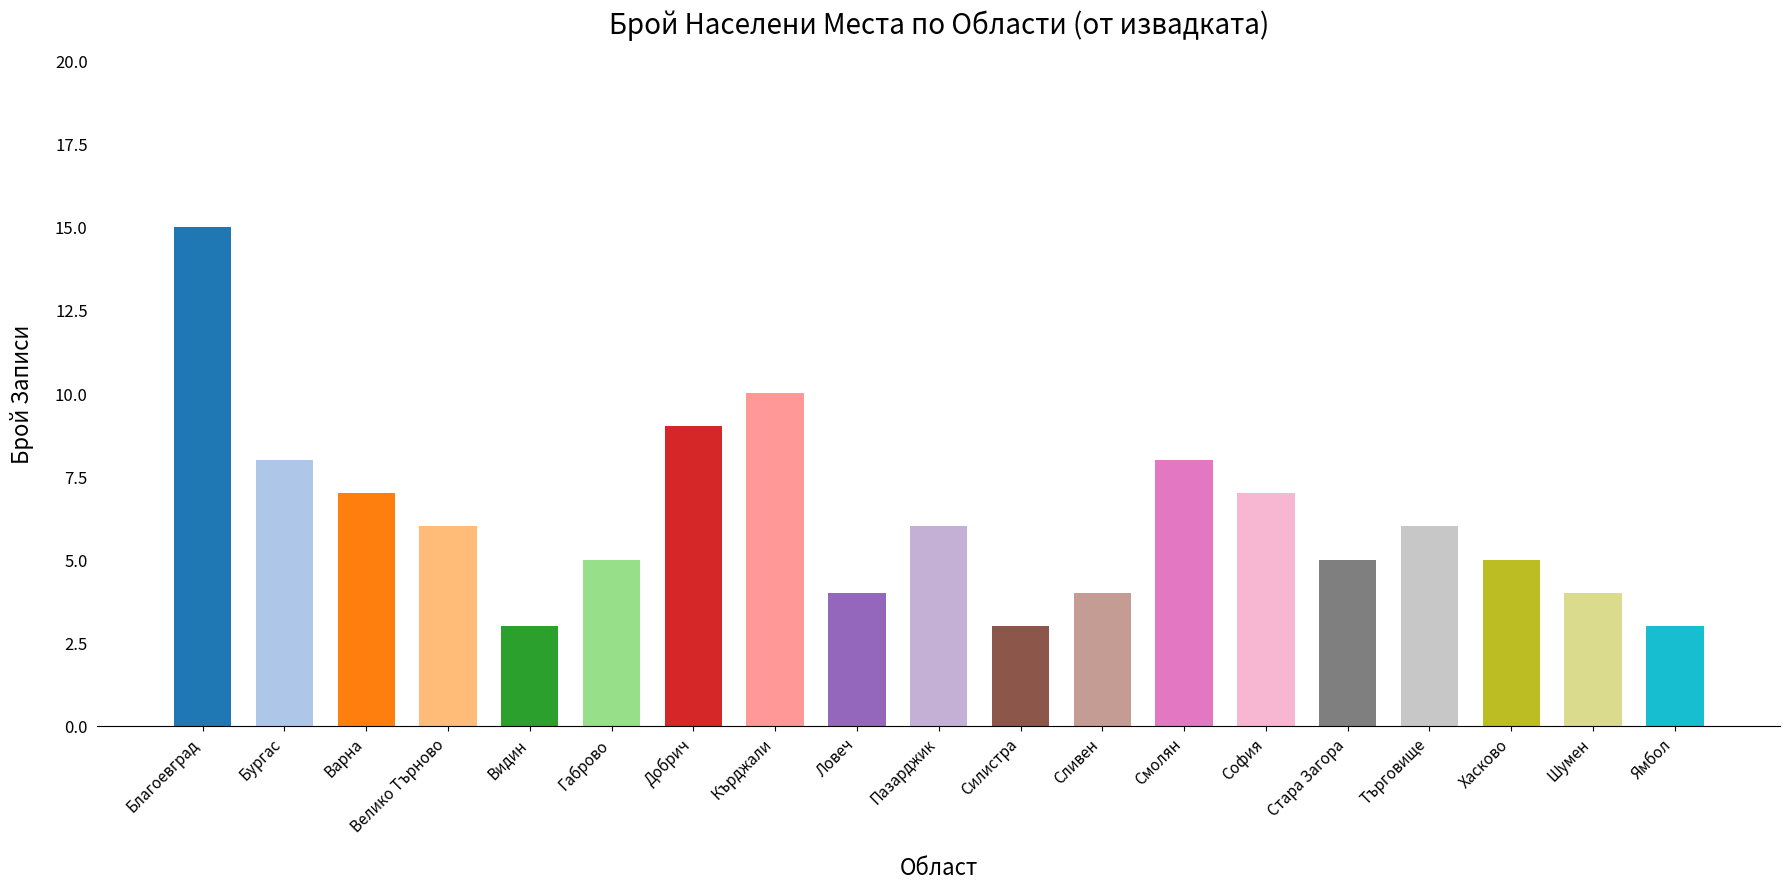

Reading left to right, transcribe all the data shown in this chart.

Благоевград=15	Бургас=8	Варна=7	Велико Търново=6	Видин=3	Габрово=5	Добрич=9	Кърджали=10	Ловеч=4	Пазарджик=6	Силистра=3	Сливен=4	Смолян=8	София=7	Стара Загора=5	Търговище=6	Хасково=5	Шумен=4	Ямбол=3